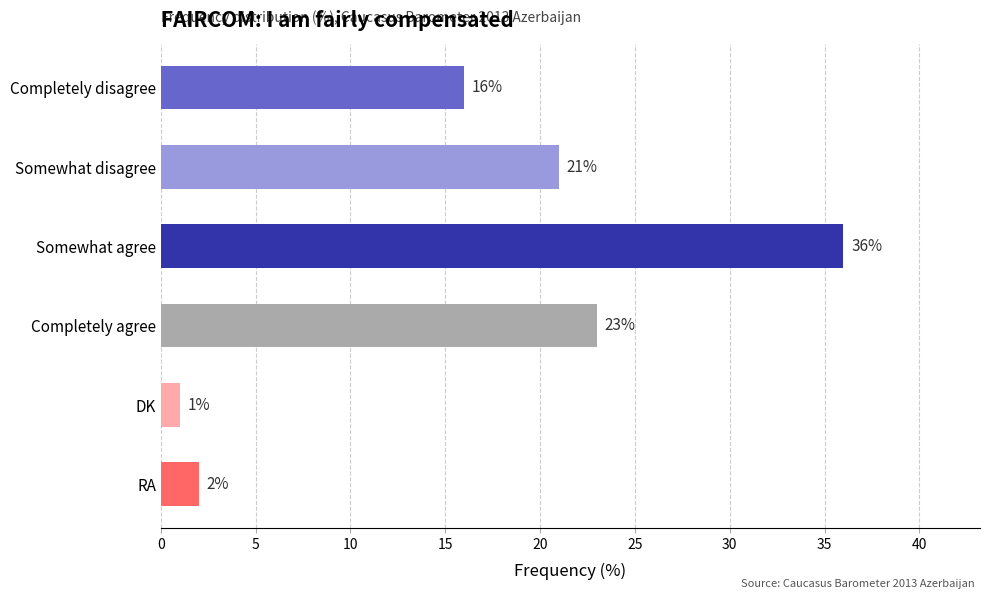

Rank the categories by value from highest to lowest.

Somewhat agree, Completely agree, Somewhat disagree, Completely disagree, RA, DK